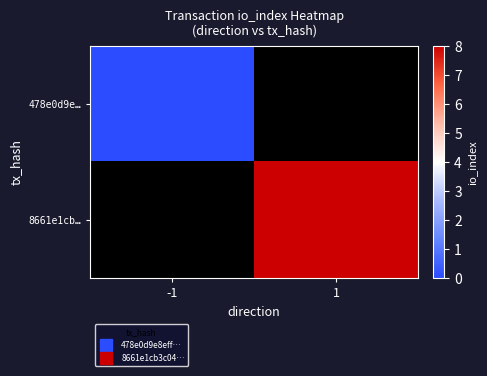

Is the value of 478e0d9e… at -1 greater than the value of 8661e1cb… at -1?

No